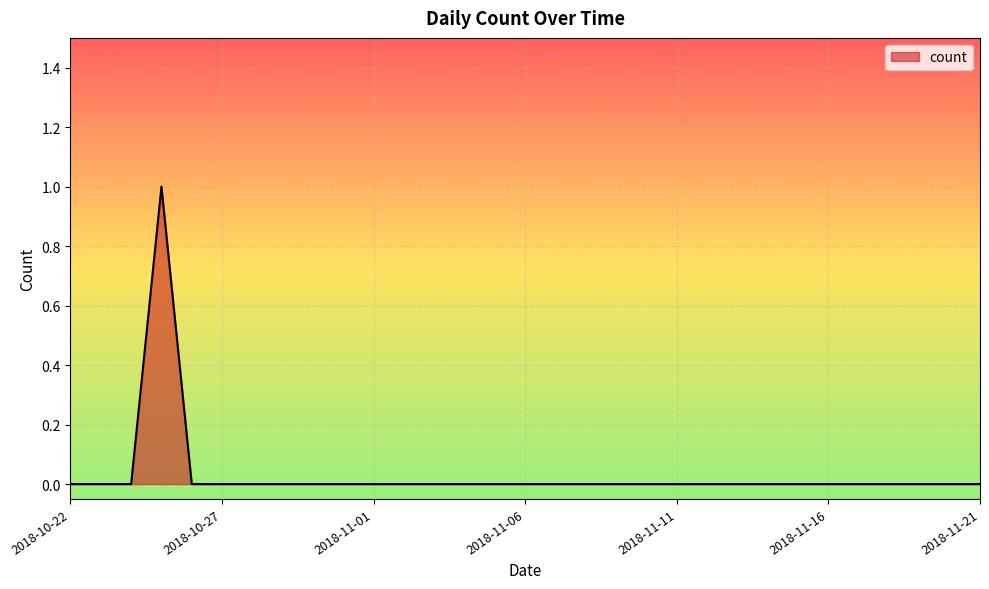

Where is the first local maximum?

2018-10-25